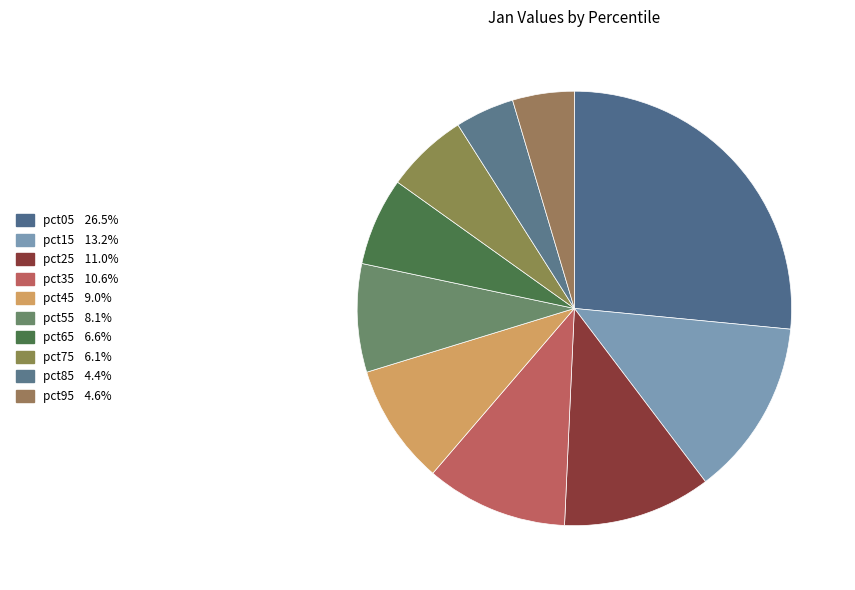

Which slice is the smallest?

pct85